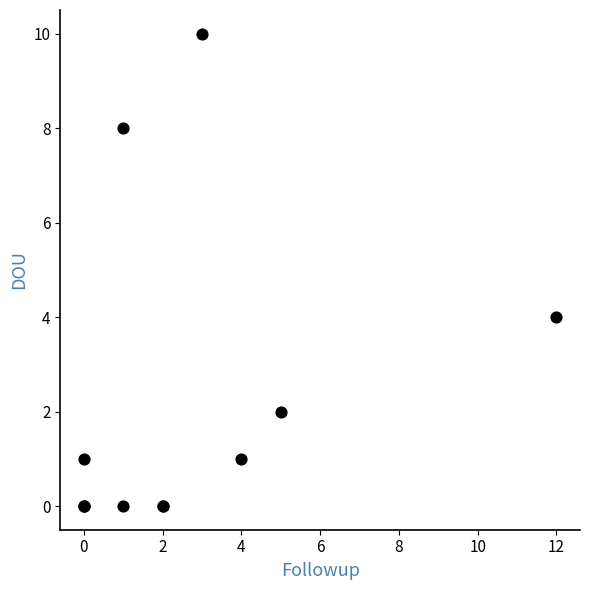

What Y value in the scatter plot is closest to 5?

4